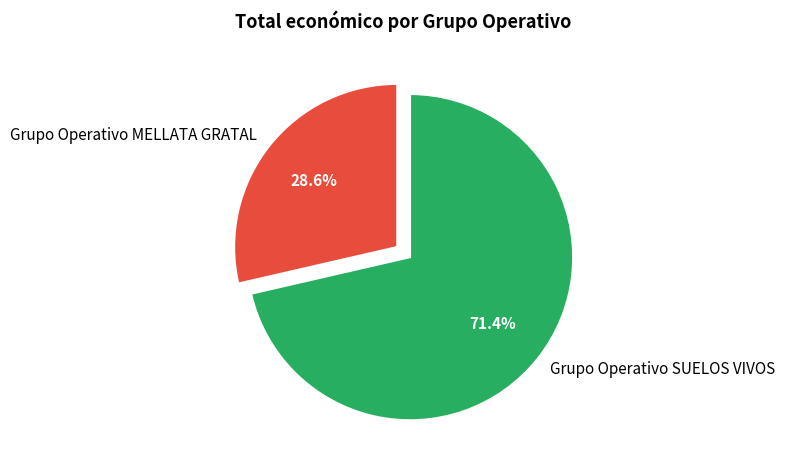

To the nearest percent, what is the difference between the Grupo Operativo MELLATA GRATAL and Grupo Operativo SUELOS VIVOS slice percentages?

43%